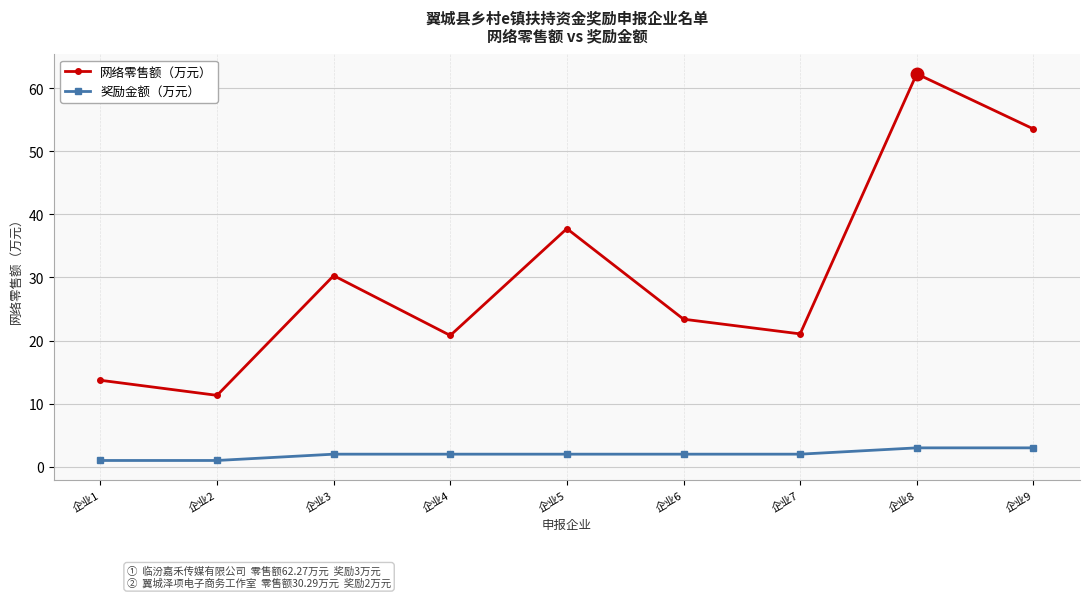

True or false: 奖励金额（万元） and 网络零售额（万元） cross at least once.

False